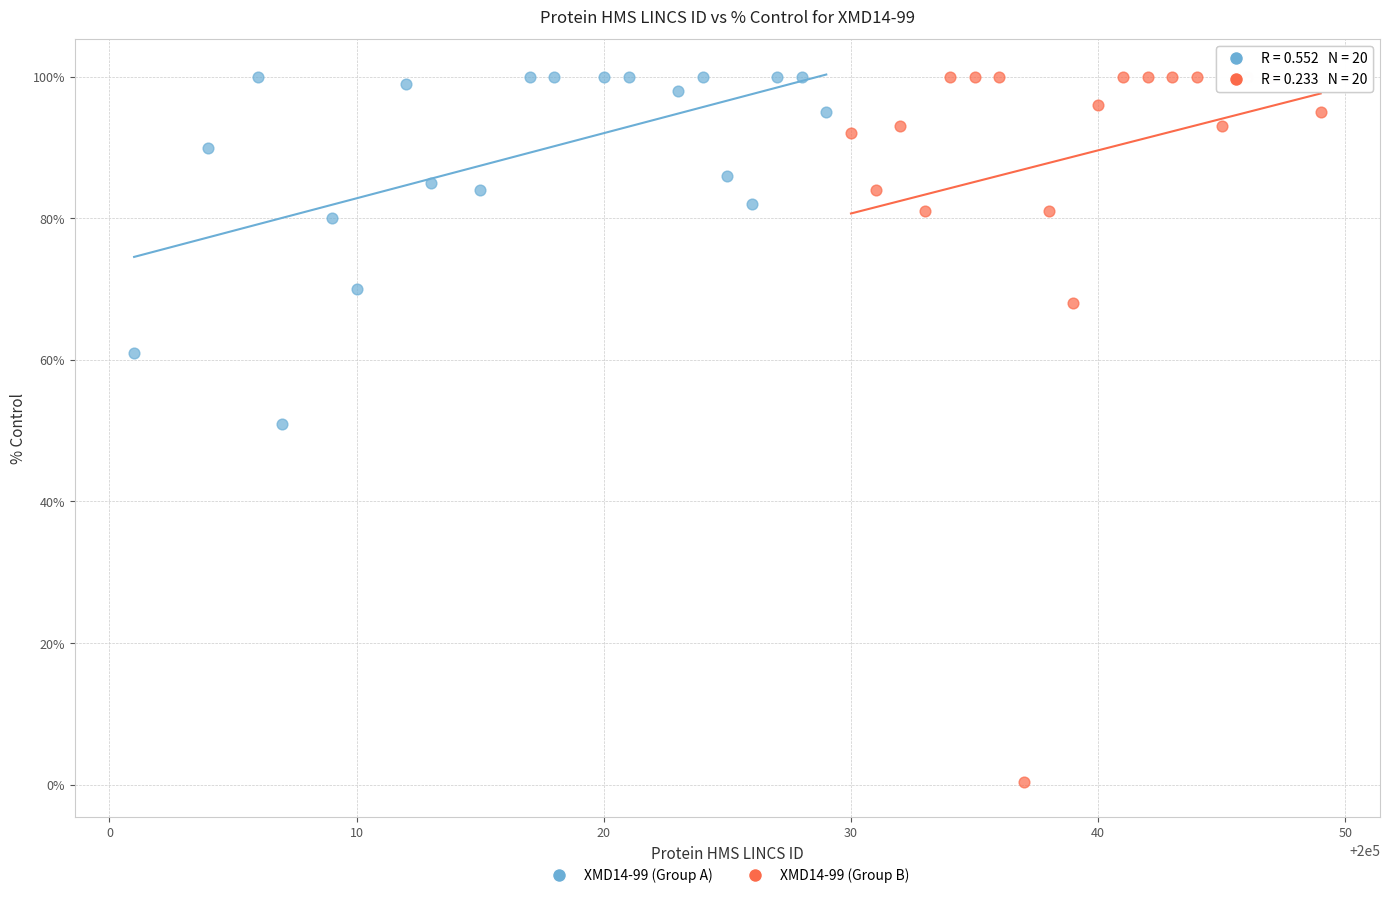

What are all the series names shown in the legend?

XMD14-99 (Group A), XMD14-99 (Group B)